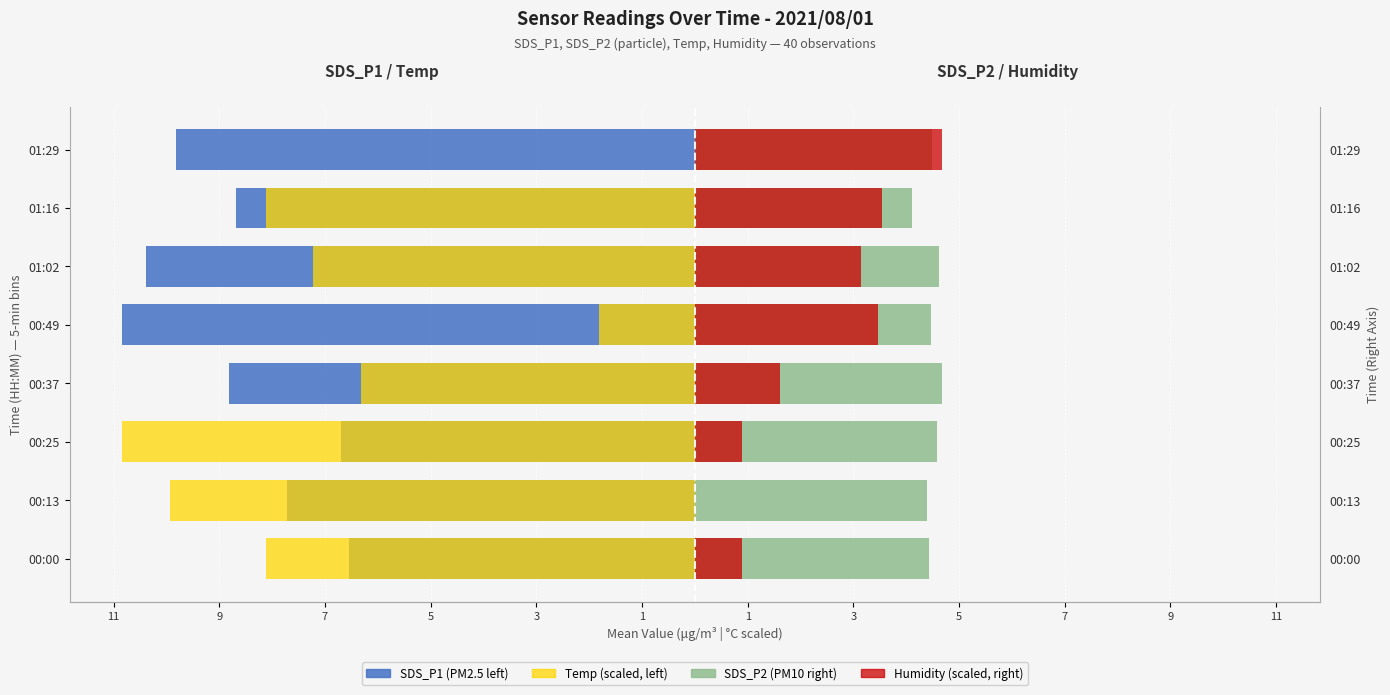

Rank the series at 00:00 from highest to lowest value.

SDS_P2, Humidity (scaled), SDS_P1, Temp (scaled)